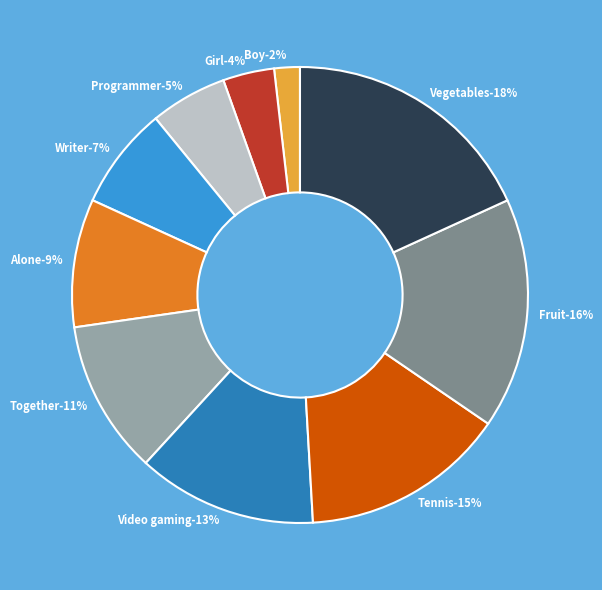

To the nearest percent, what is the average slice percentage?

10%